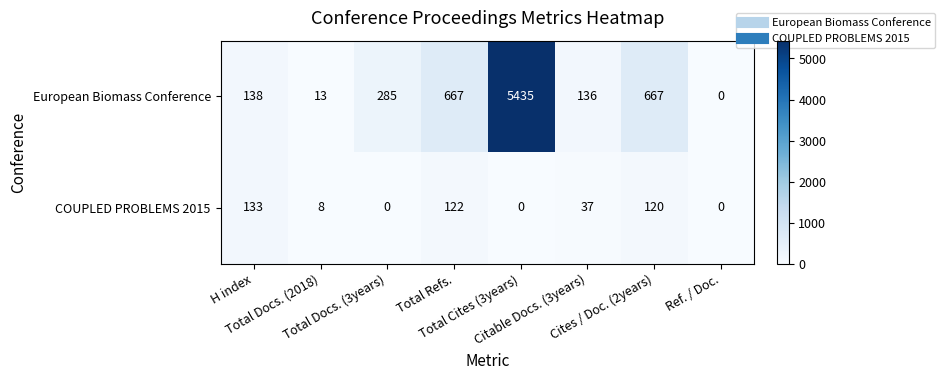

What is the difference between the maximum and minimum values in the COUPLED PROBLEMS 2015 series?

133